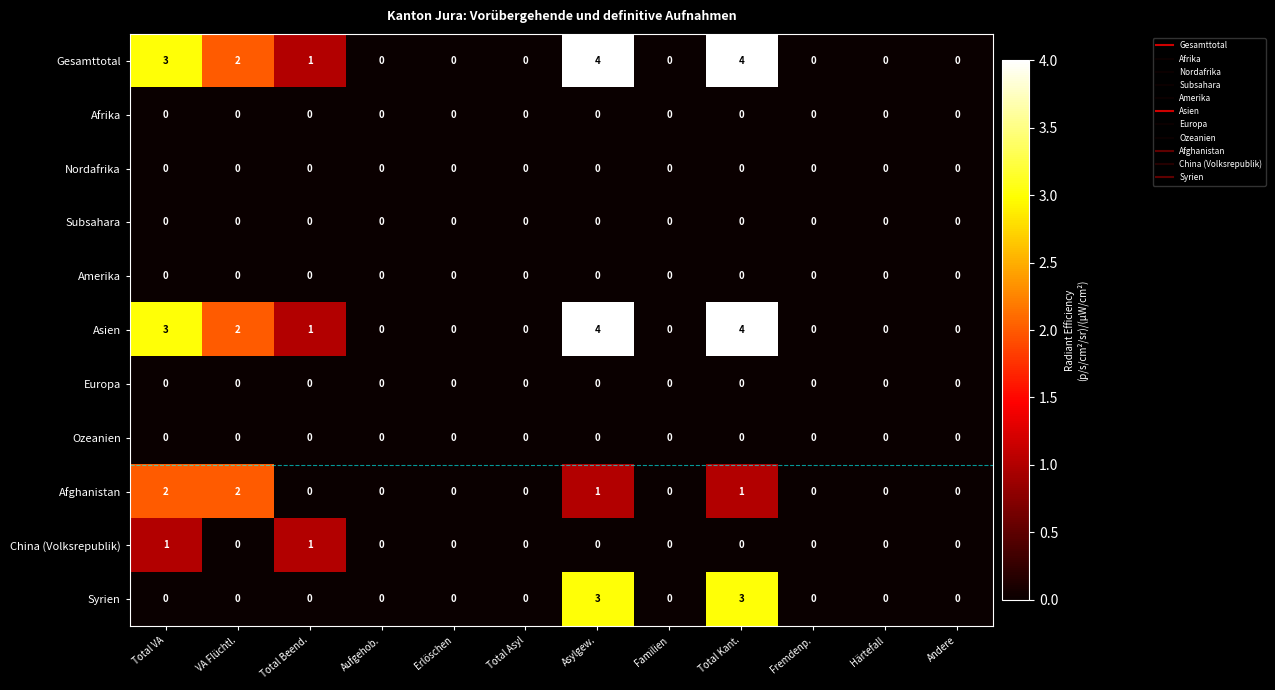

At which label is Gesamttotal closest to 2?

VA Flüchtl.